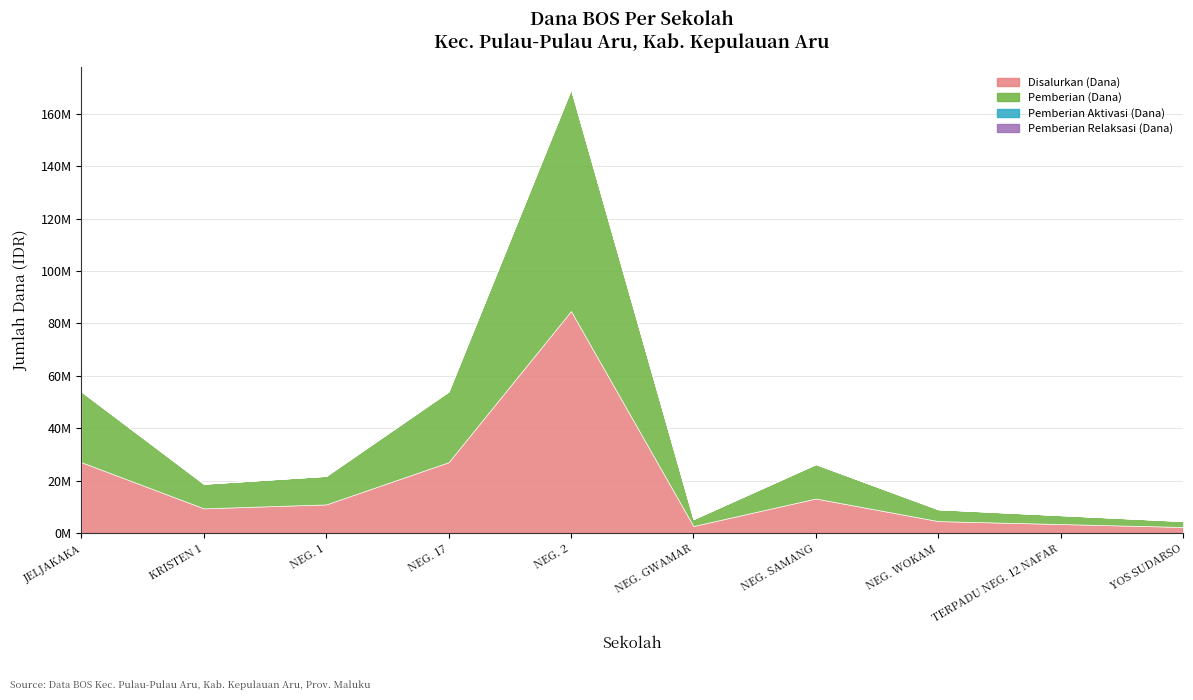

Reading right to left, transcribe all the data shown in this chart.

Disalurkan (Dana): SMP YOS SUDARSO DOBO=2250000	SMP TERPADU NEGERI 12 NAFAR=3375000	SMP NEGERI WOKAM=4500000	SMP NEGERI SAMANG=13125000	SMP NEGERI GWAMAR DOBO=2625000	SMP NEGERI 2 DOBO=84750000	SMP NEGERI 17 DOBO=27000000	SMP NEGERI 1 DOBO=10875000	SMP KRISTEN 1 DOBO=9375000	SMP JELJAKAKA DOBO=27000000
Pemberian (Dana): SMP YOS SUDARSO DOBO=2250000	SMP TERPADU NEGERI 12 NAFAR=3375000	SMP NEGERI WOKAM=4500000	SMP NEGERI SAMANG=13125000	SMP NEGERI GWAMAR DOBO=2625000	SMP NEGERI 2 DOBO=84750000	SMP NEGERI 17 DOBO=27000000	SMP NEGERI 1 DOBO=10875000	SMP KRISTEN 1 DOBO=9375000	SMP JELJAKAKA DOBO=27000000
Pemberian Aktivasi (Dana): SMP YOS SUDARSO DOBO=0	SMP TERPADU NEGERI 12 NAFAR=0	SMP NEGERI WOKAM=0	SMP NEGERI SAMANG=0	SMP NEGERI GWAMAR DOBO=0	SMP NEGERI 2 DOBO=0	SMP NEGERI 17 DOBO=0	SMP NEGERI 1 DOBO=0	SMP KRISTEN 1 DOBO=0	SMP JELJAKAKA DOBO=0
Pemberian Relaksasi (Dana): SMP YOS SUDARSO DOBO=0	SMP TERPADU NEGERI 12 NAFAR=0	SMP NEGERI WOKAM=0	SMP NEGERI SAMANG=0	SMP NEGERI GWAMAR DOBO=0	SMP NEGERI 2 DOBO=0	SMP NEGERI 17 DOBO=0	SMP NEGERI 1 DOBO=0	SMP KRISTEN 1 DOBO=0	SMP JELJAKAKA DOBO=0